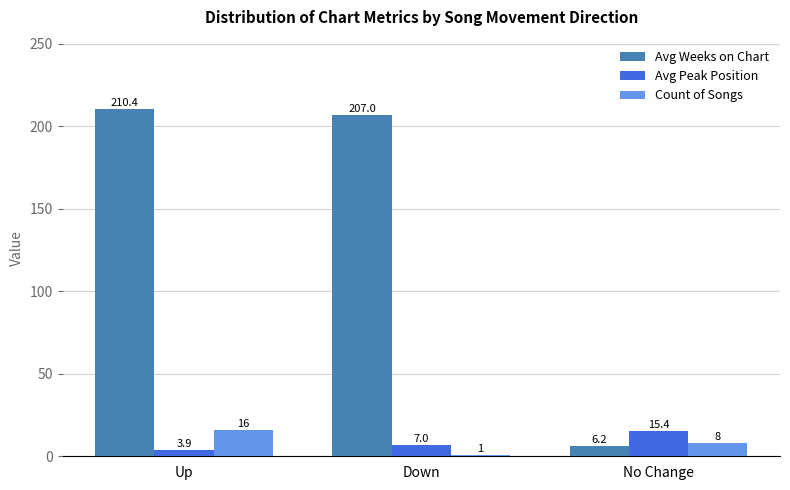

Which series has the widest spread of values?

Avg Weeks on Chart